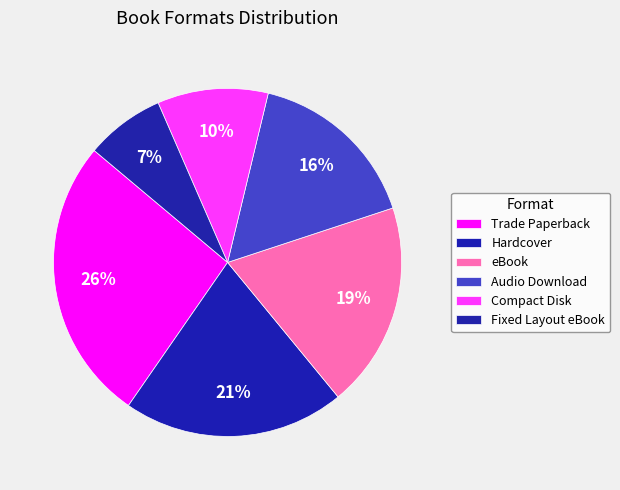

Count the number of slices in the pie.

6